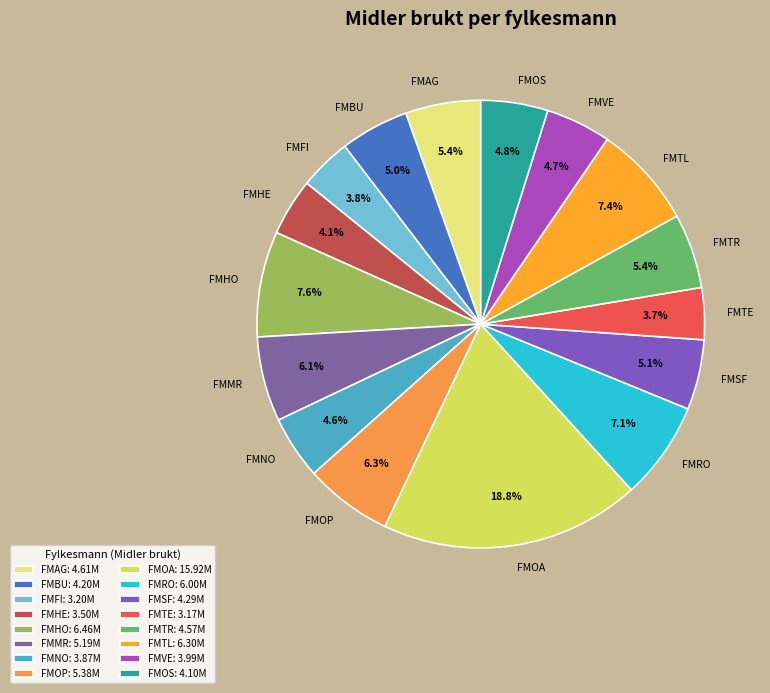

Is there a majority slice in this chart?

No